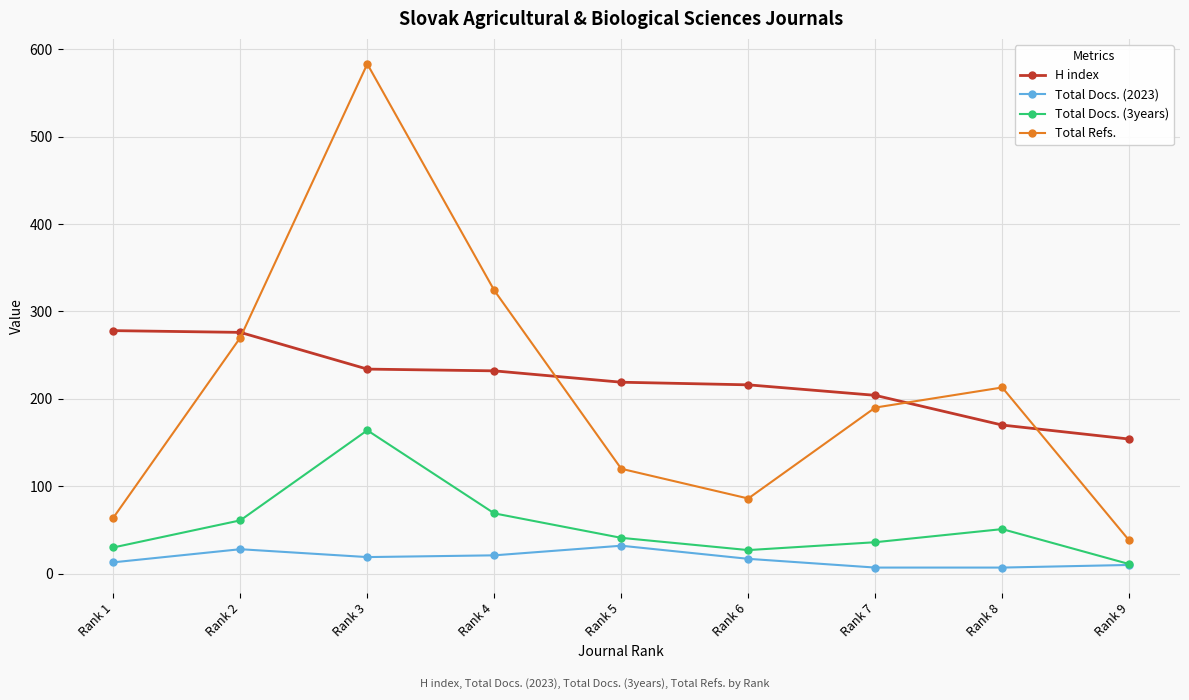

What is the difference between the Total Refs. values at Rank 9 and Rank 7?

152